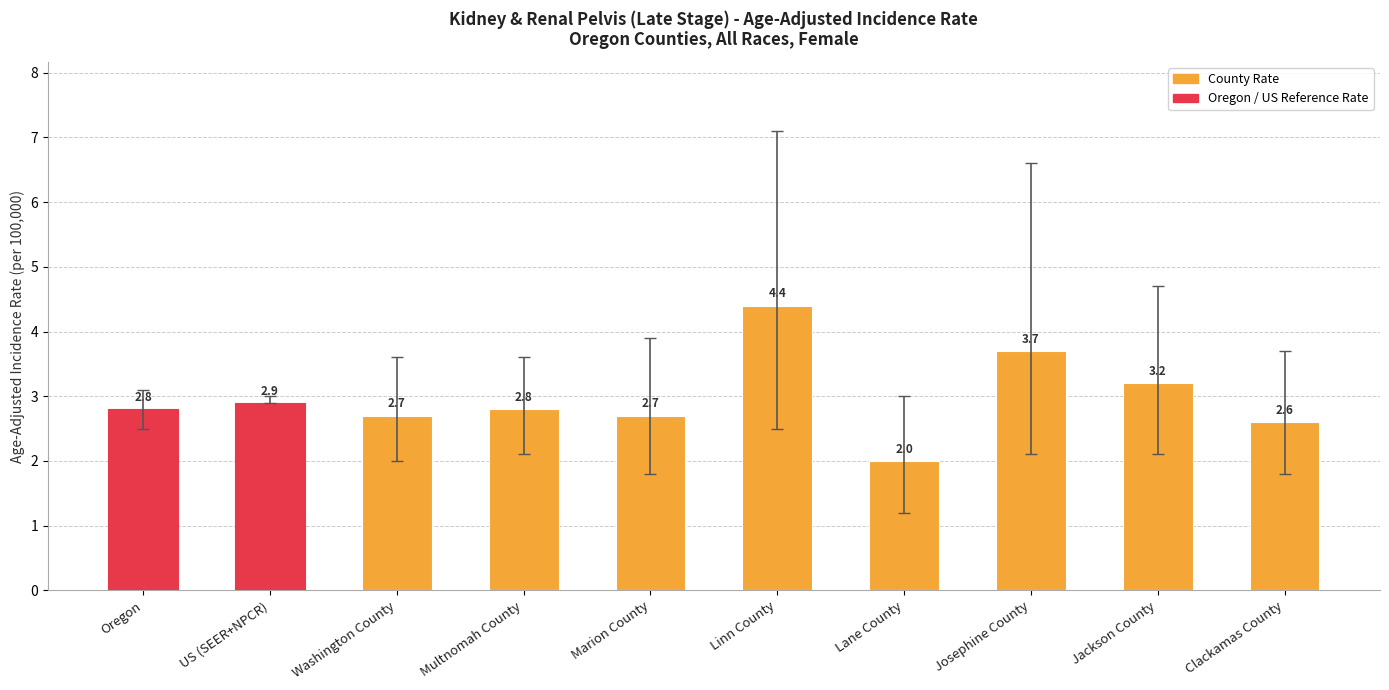

What value does the data have at US (SEER+NPCR)?

2.9